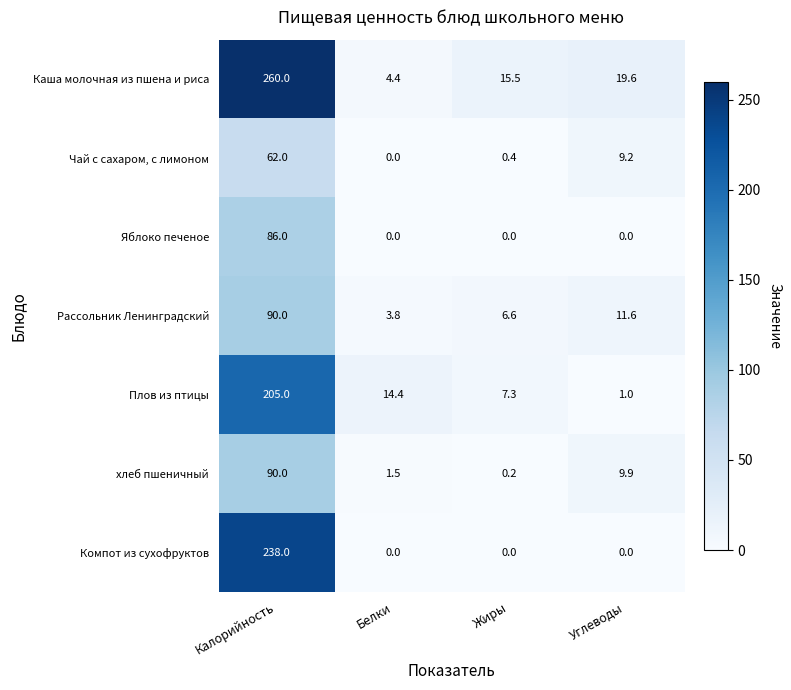

The value of Чай с сахаром, с лимоном at Жиры is 0.4. True or false?

True